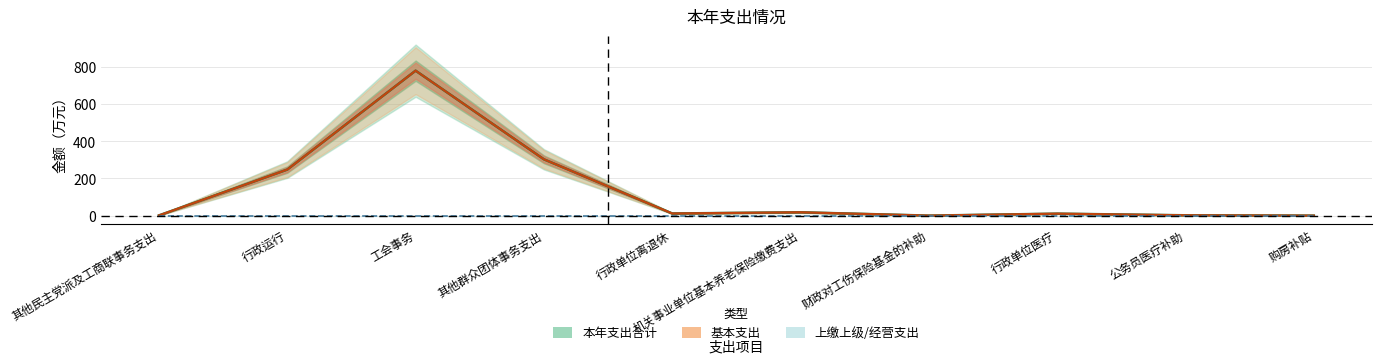

How many lines are shown in the chart?

2